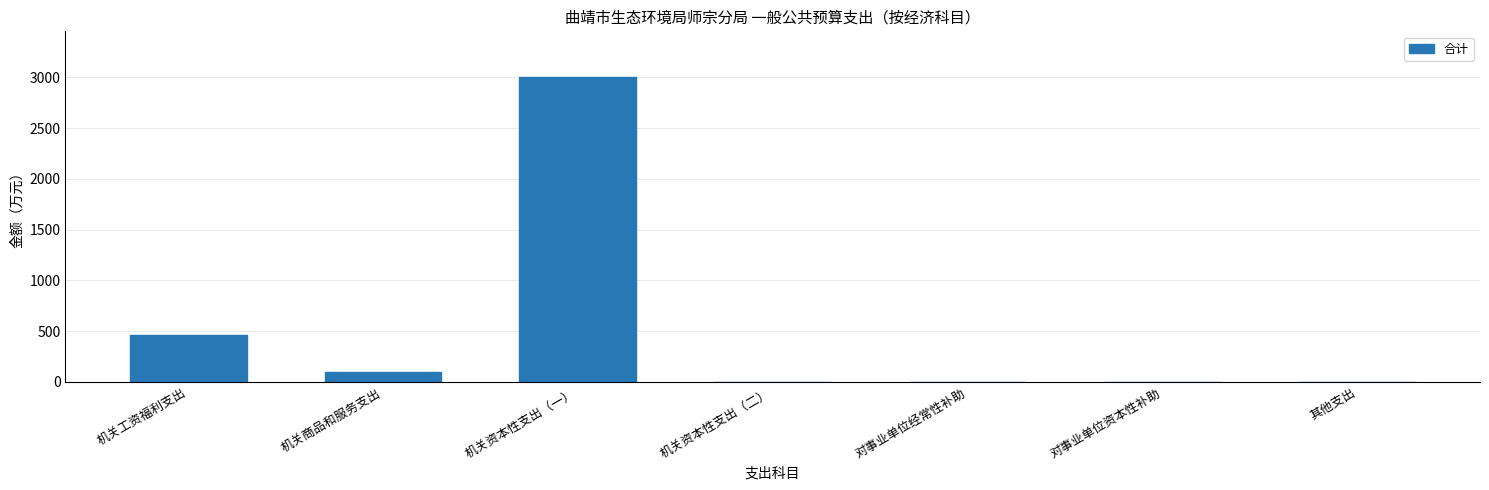

Reading left to right, transcribe all the data shown in this chart.

机关工资福利支出=463.7	机关商品和服务支出=94.8	机关资本性支出（一）=3003.0	机关资本性支出（二）=0.0	对事业单位经常性补助=0.0	对事业单位资本性补助=0.0	其他支出=0.0